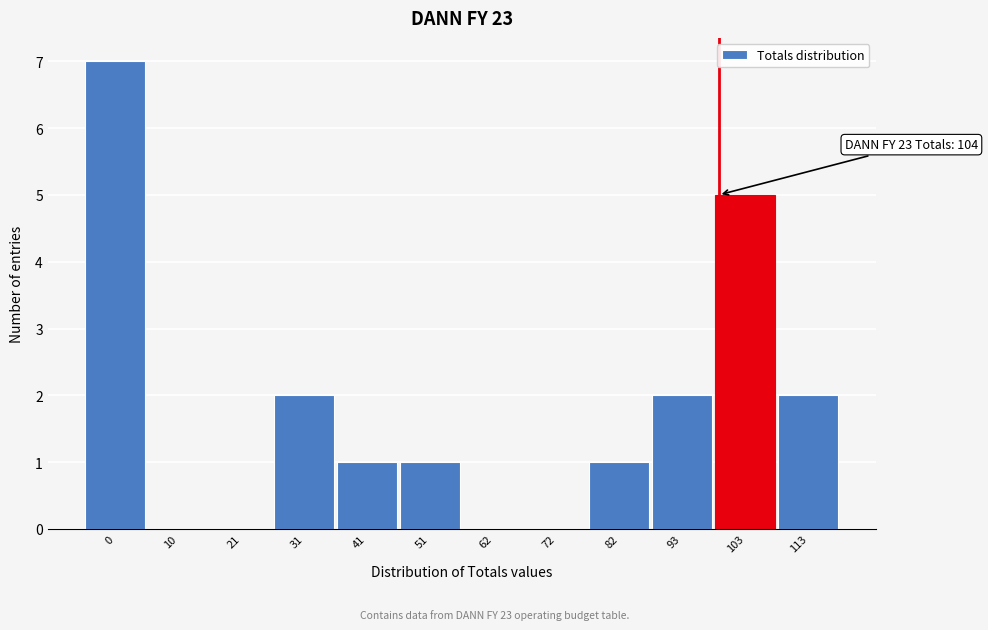

What is the sum of the values at 93 and 113?

4